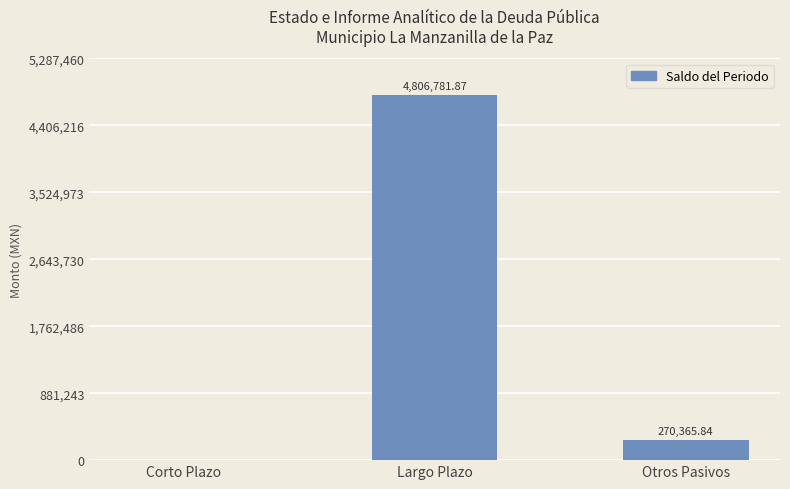

At which label does the data first exceed 270365?

Largo Plazo